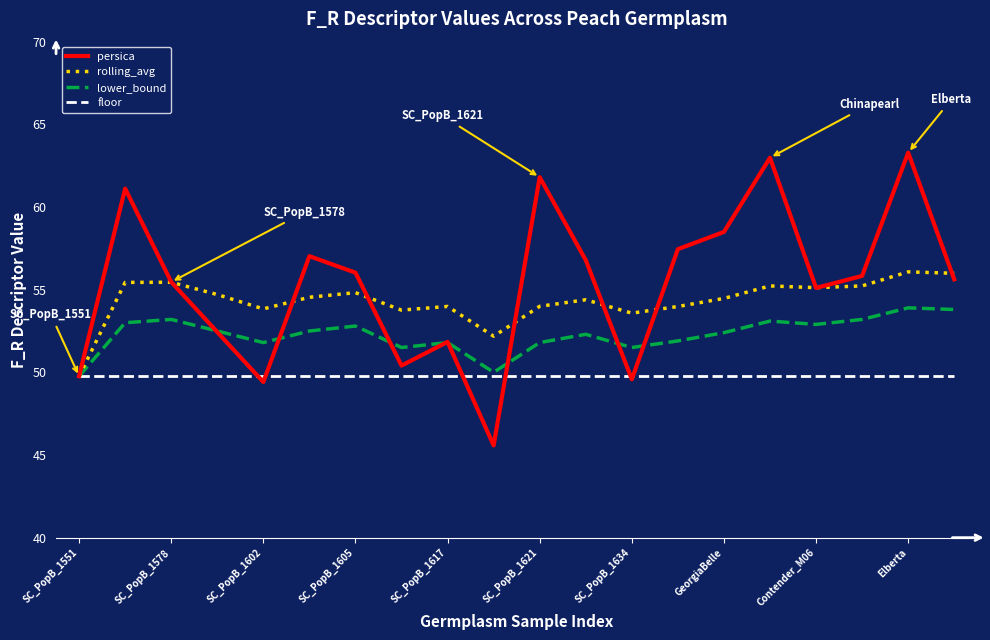

What is the maximum value for rolling_avg?

56.1